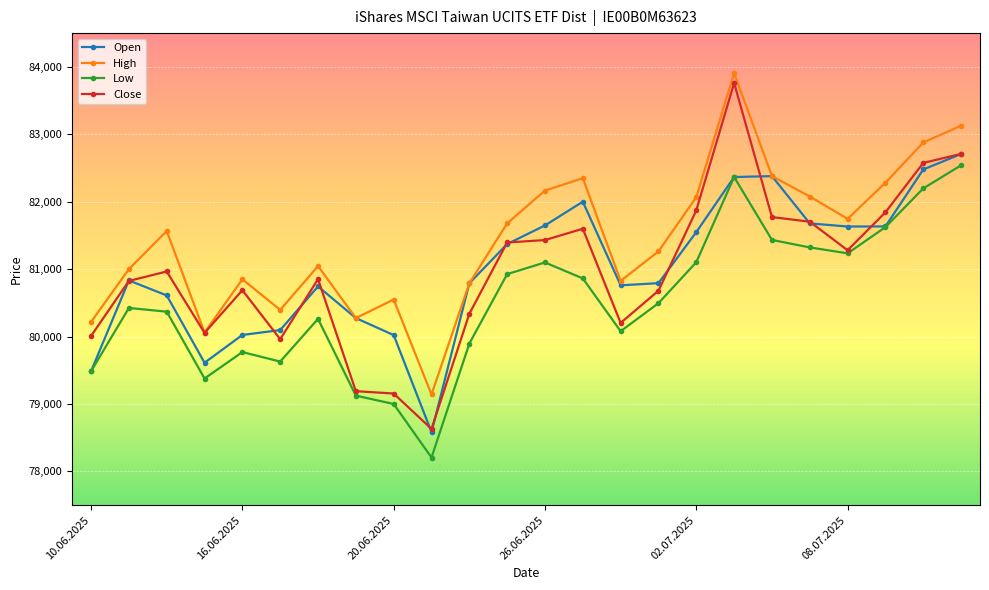

Which series has the largest range (max minus min)?

Close